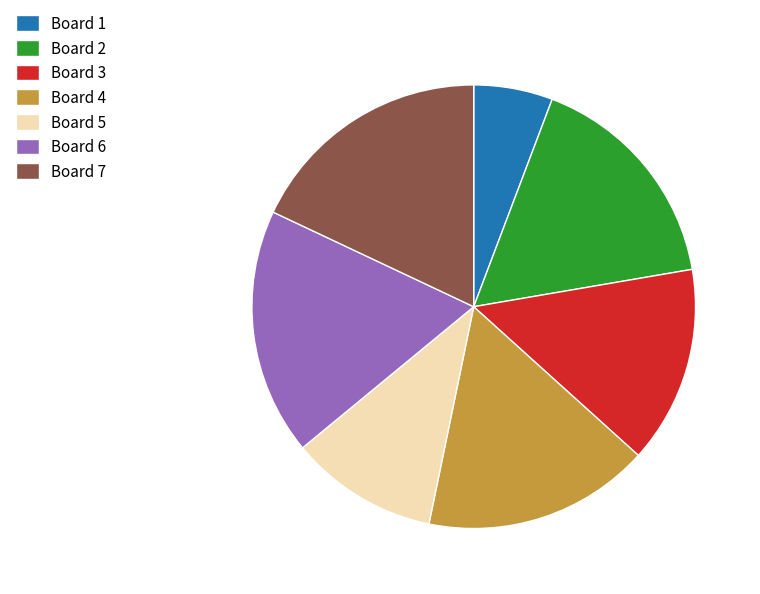

What is the ratio of the value at Board 5 to the value at Board 6?

0.6